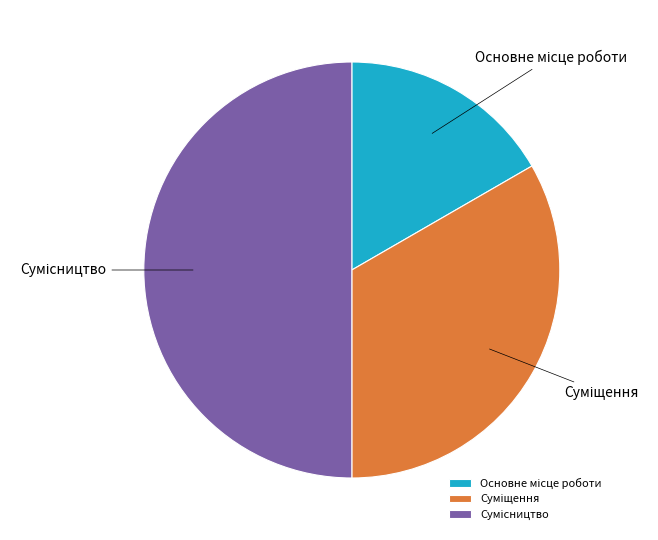

How many segments does this pie chart have?

3